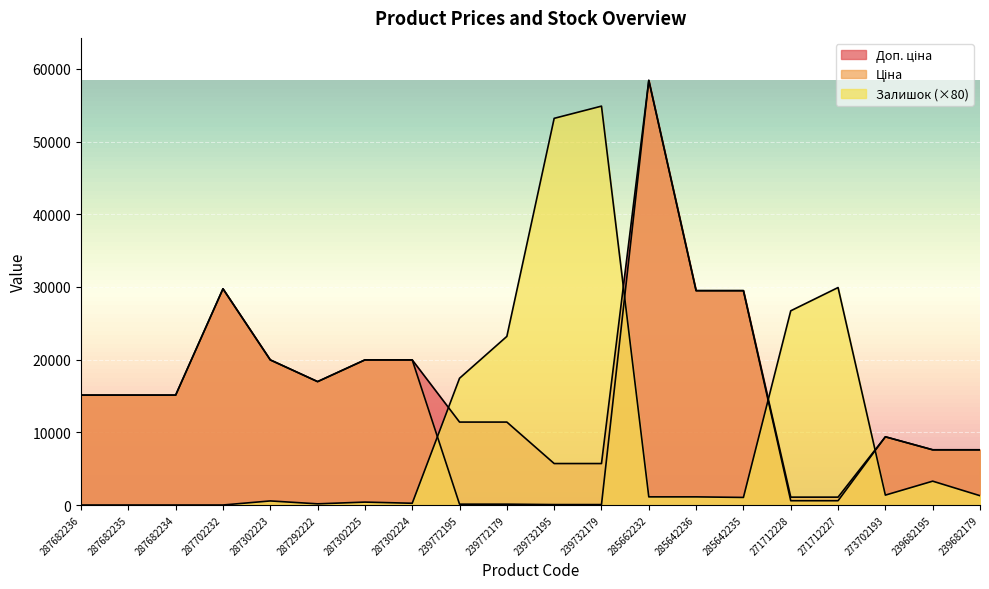

What is the difference between the highest and lowest values at 285642236?

28371.5